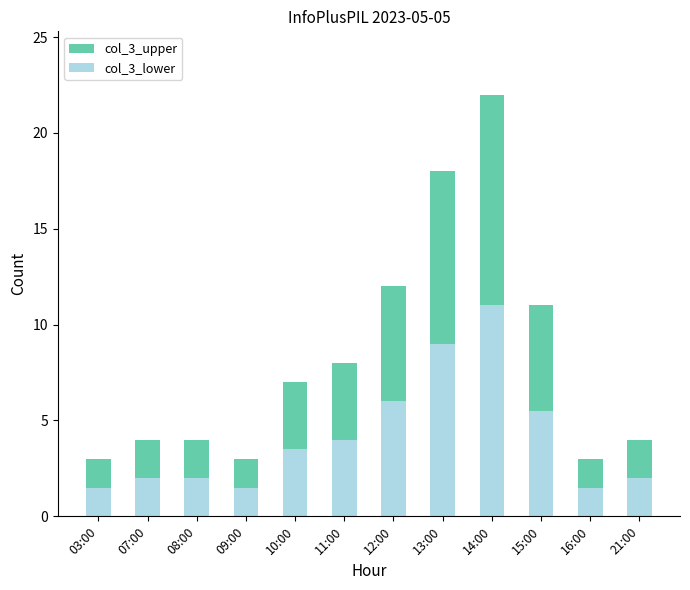

Reading right to left, list all the values displayed in this chart.

col_3_upper: 21:00=4.0	16:00=3.0	15:00=11.0	14:00=22.0	13:00=18.0	12:00=12.0	11:00=8.0	10:00=7.0	09:00=3.0	08:00=4.0	07:00=4.0	03:00=3.0
col_3_lower: 21:00=2.0	16:00=1.5	15:00=5.5	14:00=11.0	13:00=9.0	12:00=6.0	11:00=4.0	10:00=3.5	09:00=1.5	08:00=2.0	07:00=2.0	03:00=1.5